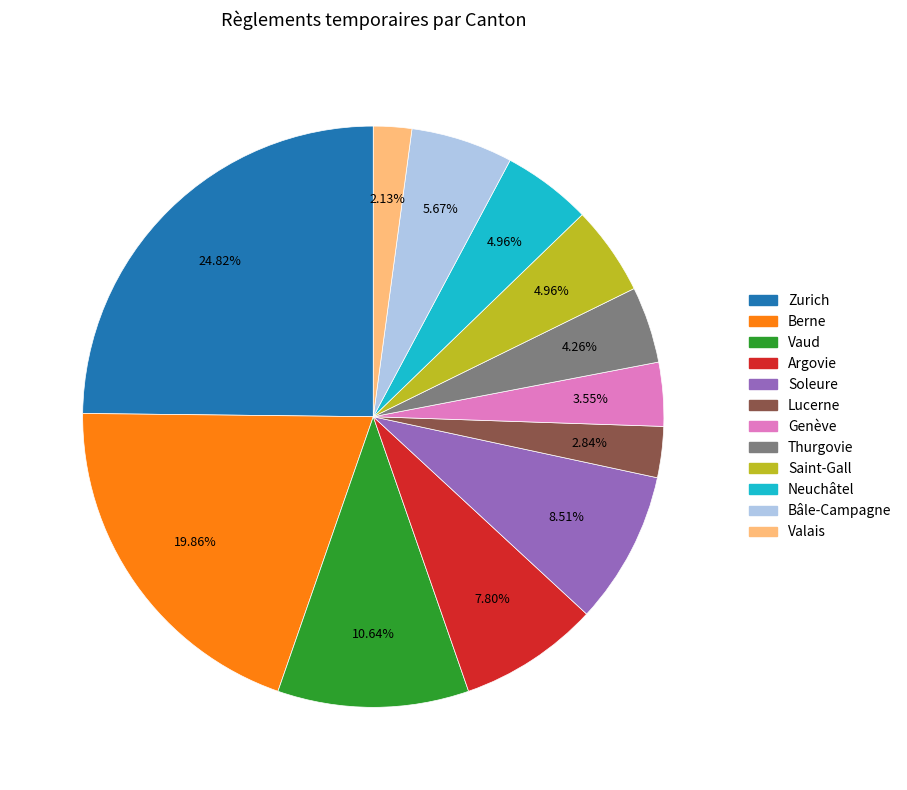

To the nearest percent, what is the difference between the largest and smallest slice percentages?

23%